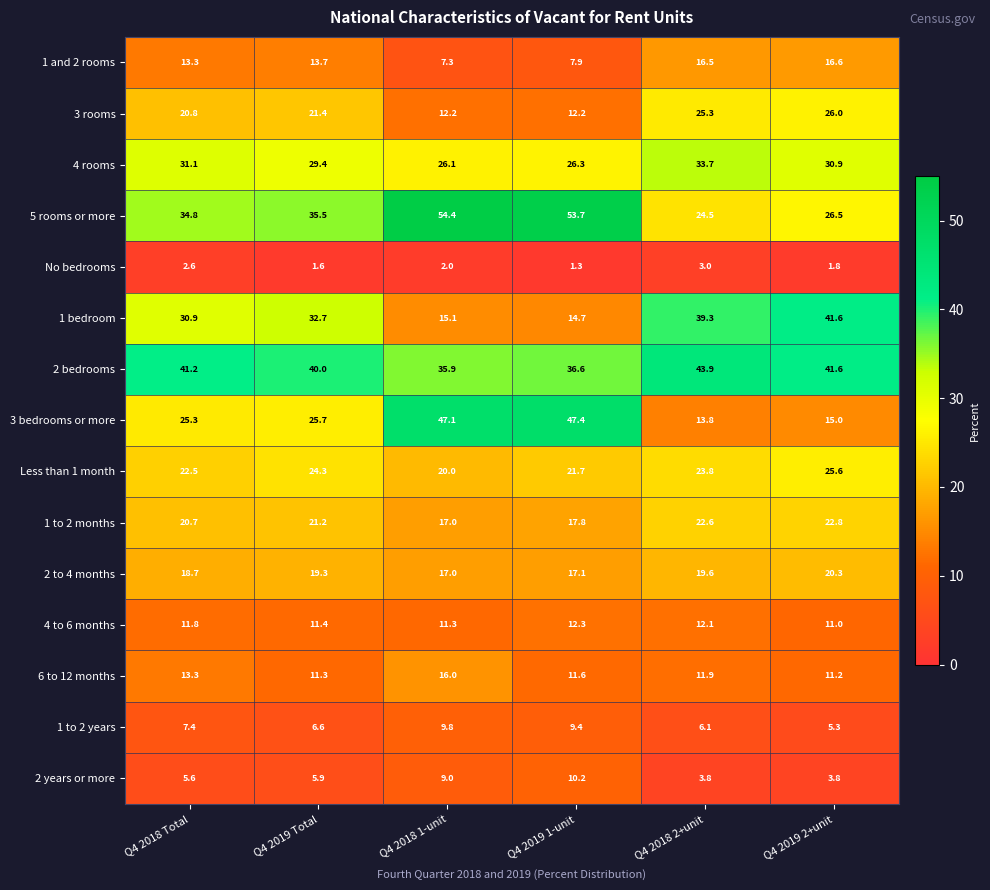

What is the total value across all series at Q4 2019 1-unit?

300.2